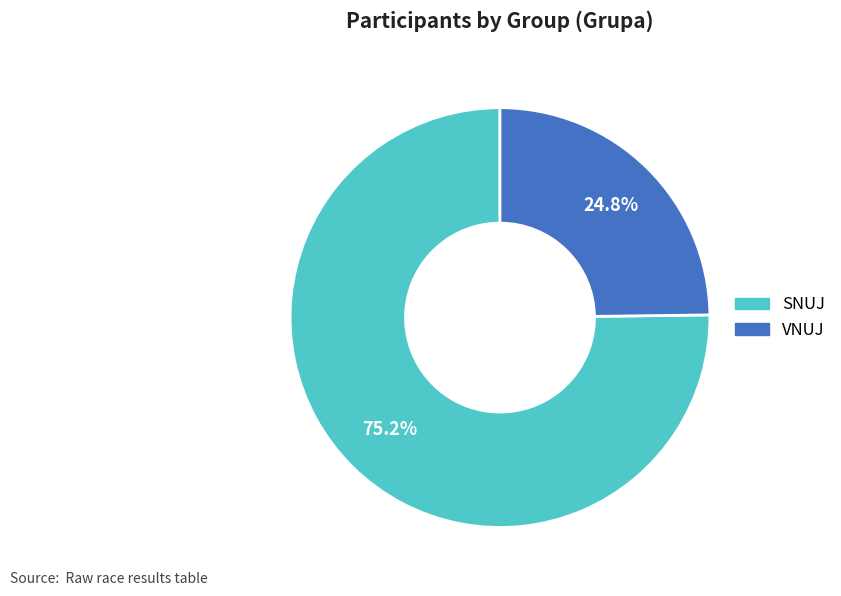

What is the majority slice?

SNUJ